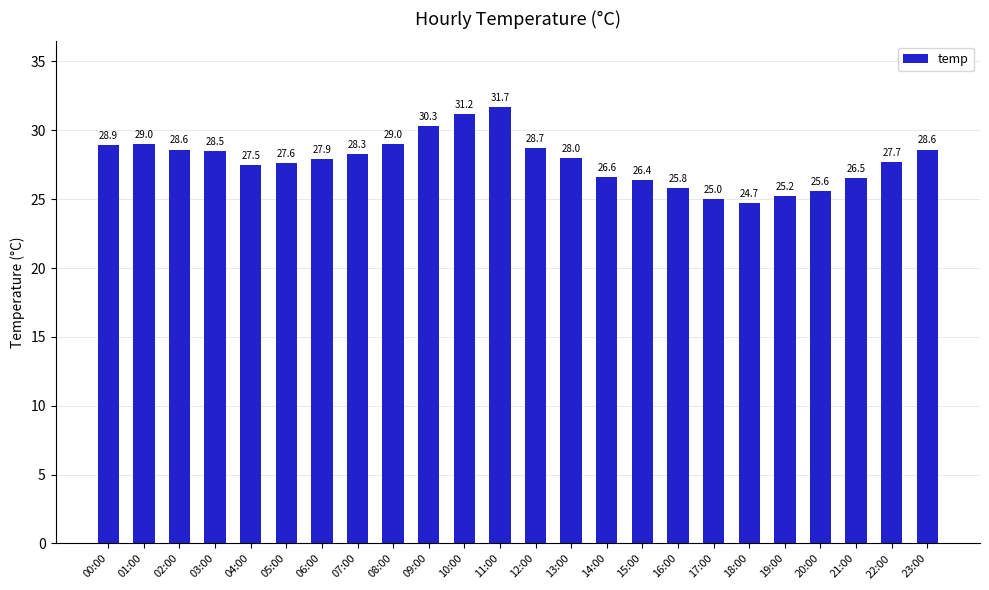

Reading right to left, extract all data points from this chart.

28.6	27.7	26.5	25.6	25.2	24.7	25.0	25.8	26.4	26.6	28.0	28.7	31.7	31.2	30.3	29.0	28.3	27.9	27.6	27.5	28.5	28.6	29.0	28.9